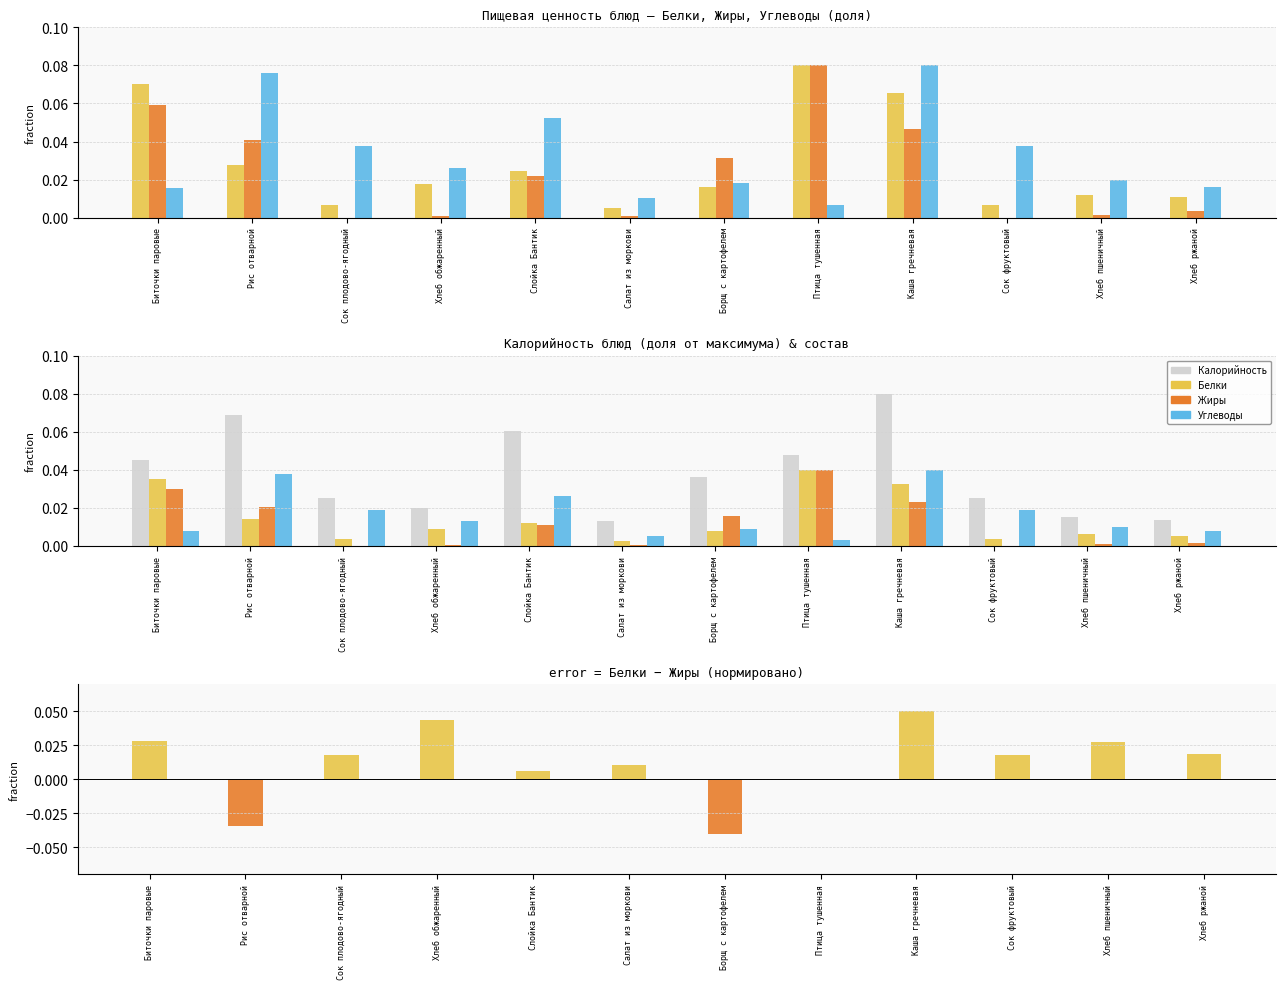

Which has a higher value, Птица тушенная or Биточки паровые?

Птица тушенная